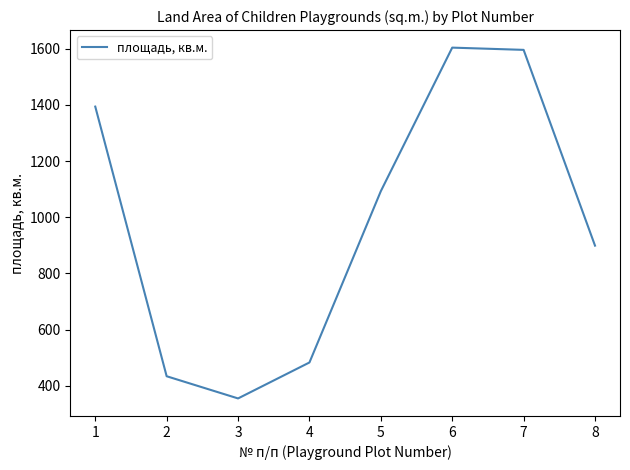

Is it true that the value at 1 is 1394?

True